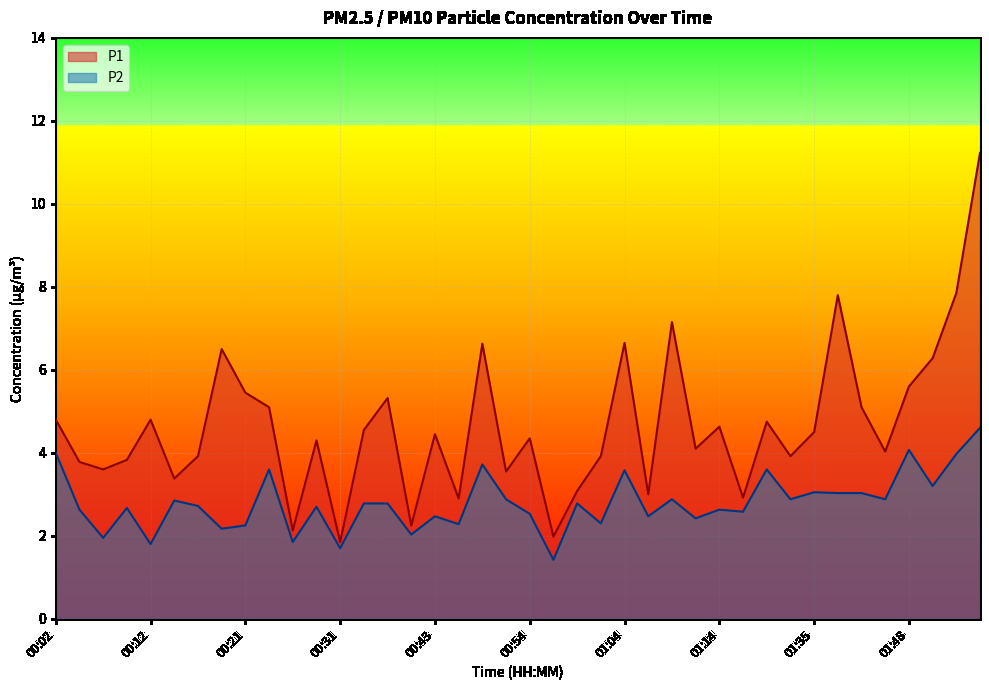

True or false: P2 and P1 intersect in this chart.

False